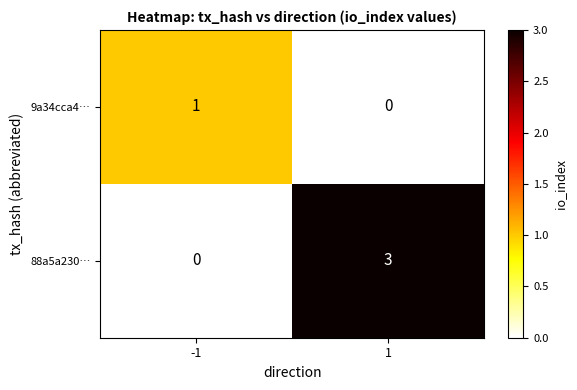

Which series changed the most between -1 and 1?

88a5a230…